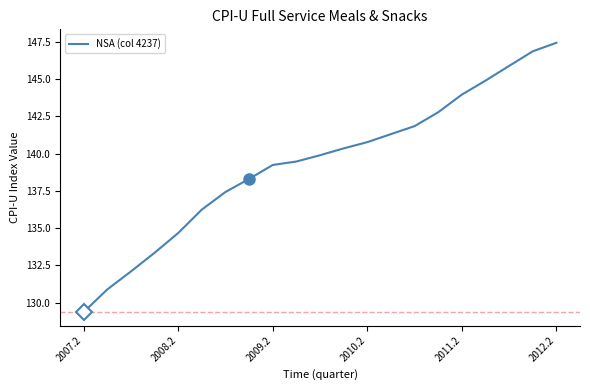

Reading left to right, extract all data points from this chart.

129.4	130.9	132.1	133.3	134.7	136.2	137.4	138.3	139.2	139.5	139.9	140.3	140.8	141.3	141.8	142.8	144.0	144.9	145.9	146.9	147.4